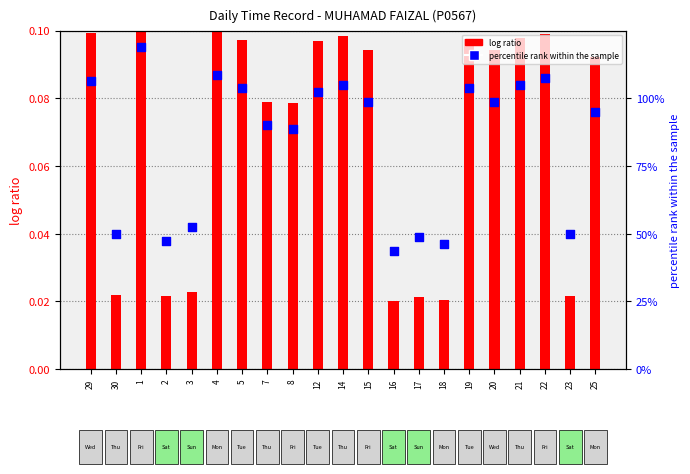

Which series has the largest Y range (max minus min)?

log ratio